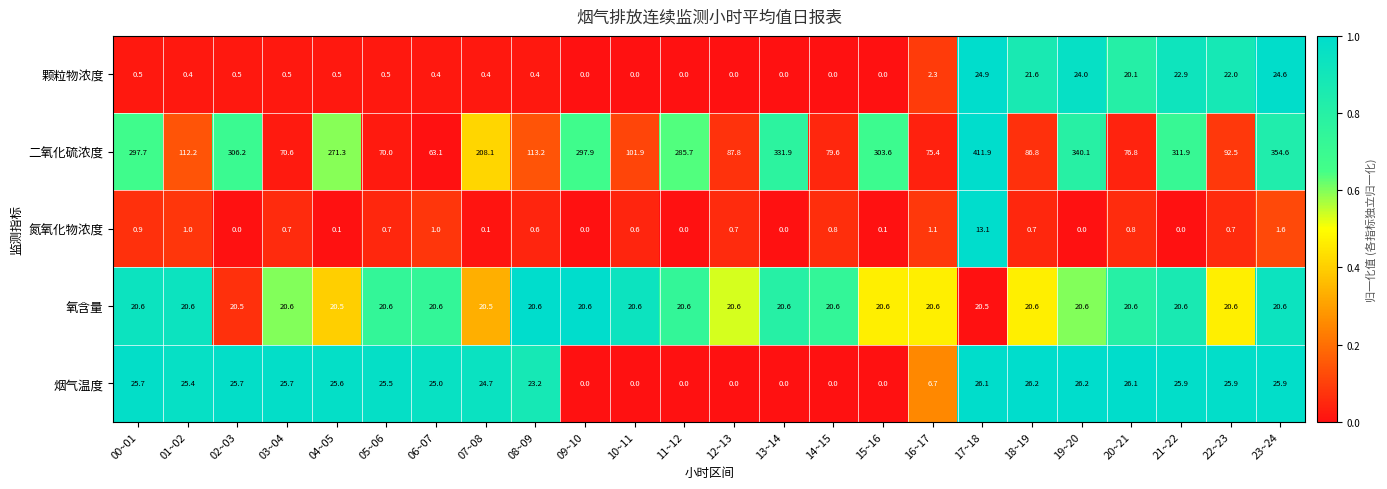

Which label corresponds to the largest value in the chart?

17~18